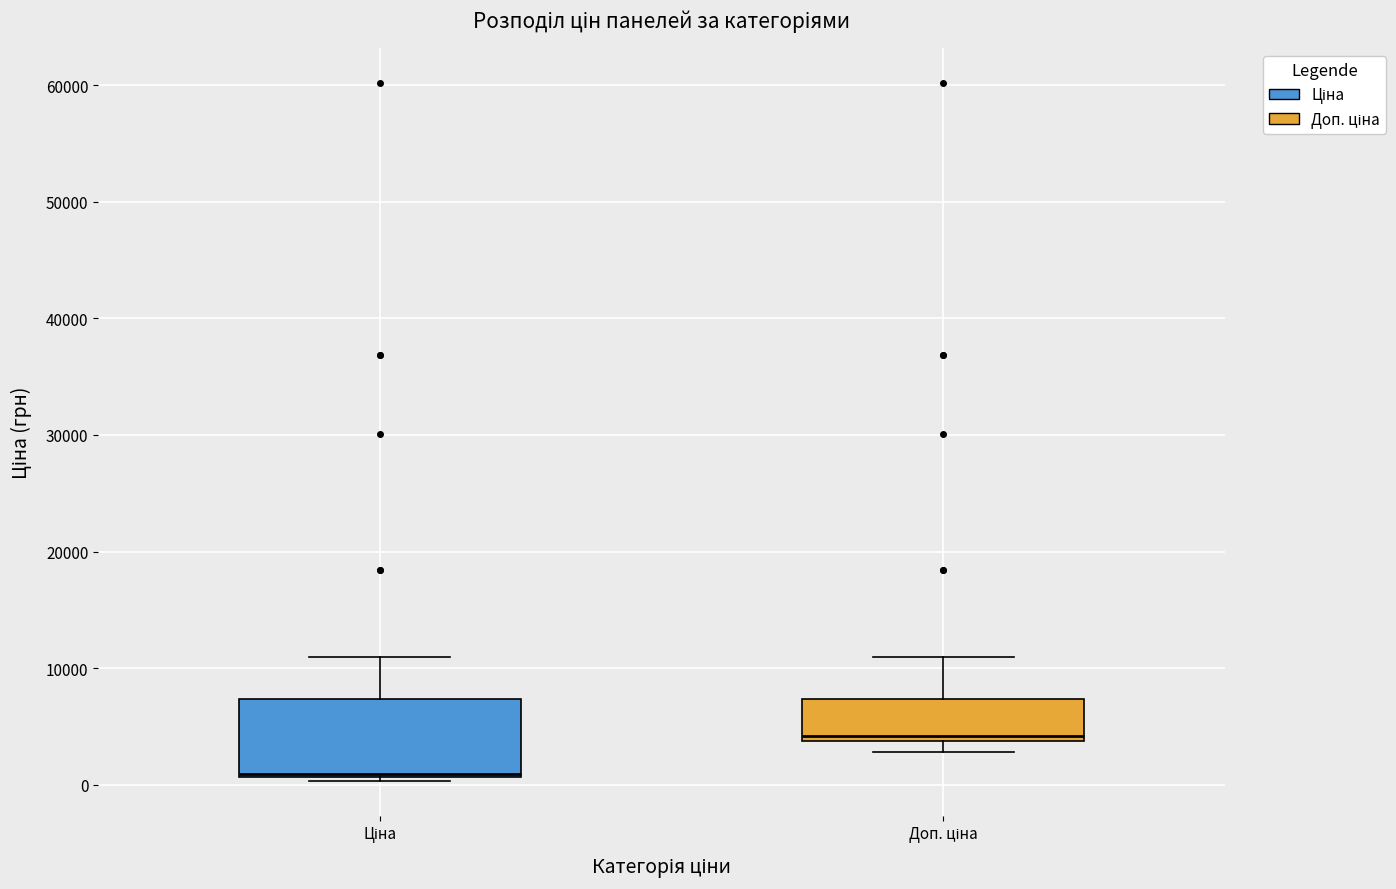

Reading left to right, transcribe this box plot: for each box, give where its median line is, the range the box spans, and where its two whiskers end, as read against the y-axis. The values are not printed on the chart, so give them approximately, as read against the axis.

Ціна: median 1000, box 1000 to 7000, whiskers 0 to 11000
Доп. ціна: median 4000 (just above the box's lower edge), box 4000 to 7000, whiskers 3000 to 11000